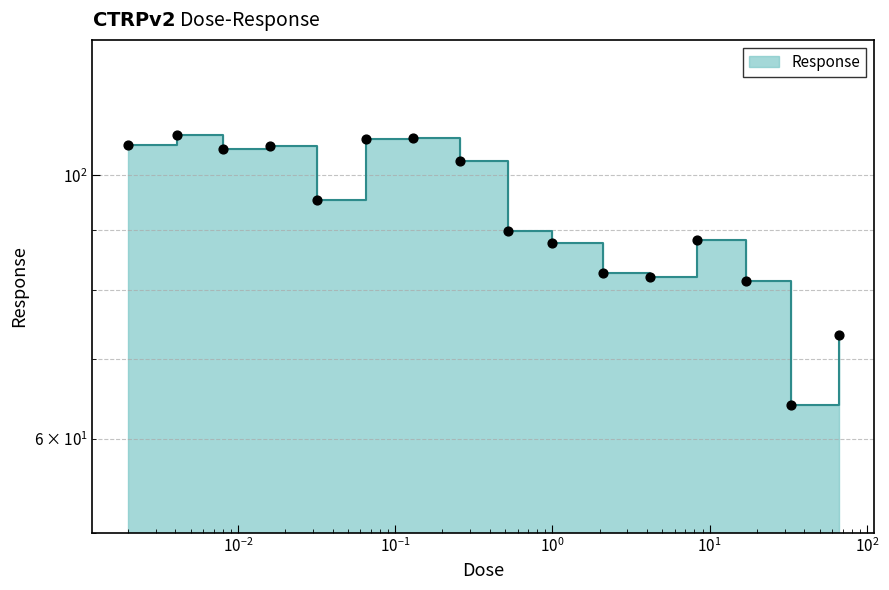

Approximately how many times larger is the value at 0.032 compared to 1.0?

1.1